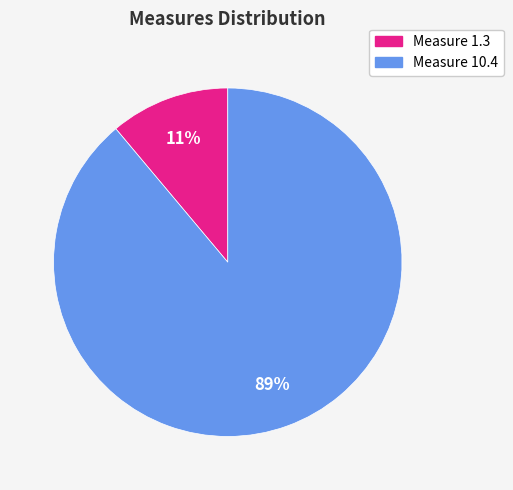

Does any single category account for the majority?

Yes